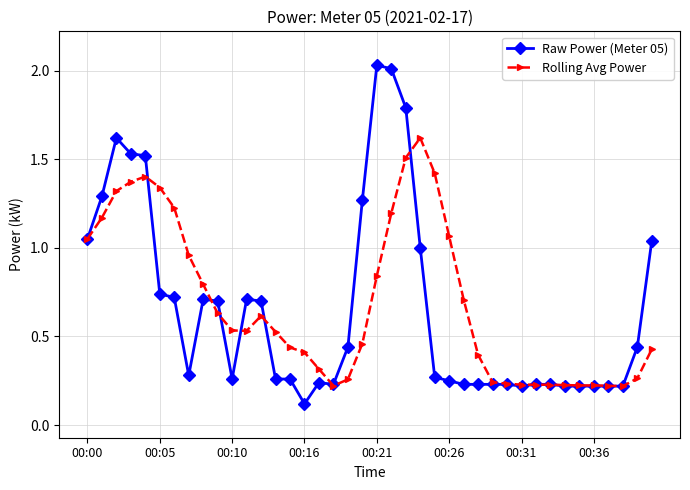

How many distinct data groups are displayed?

2